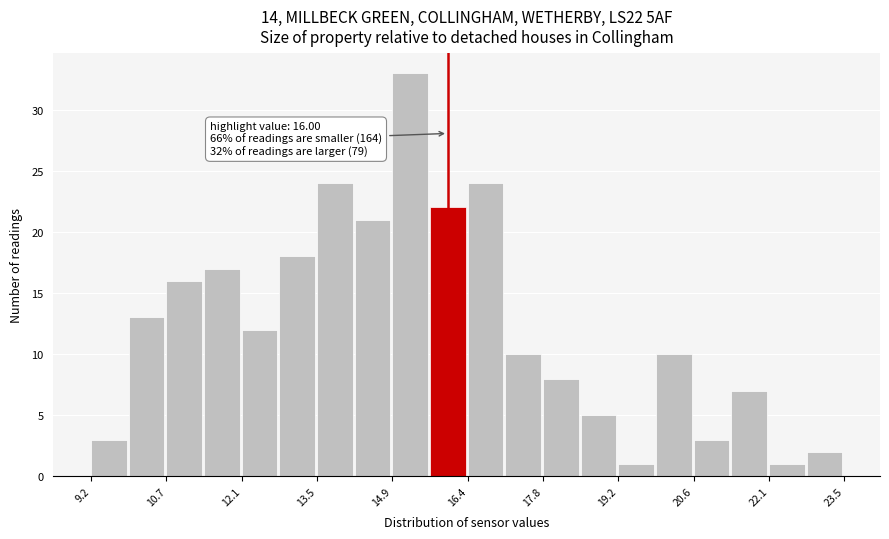

Around what value on the x-axis is the tallest bar? Give the approximate position of its centre, as read against the axis.

15.2